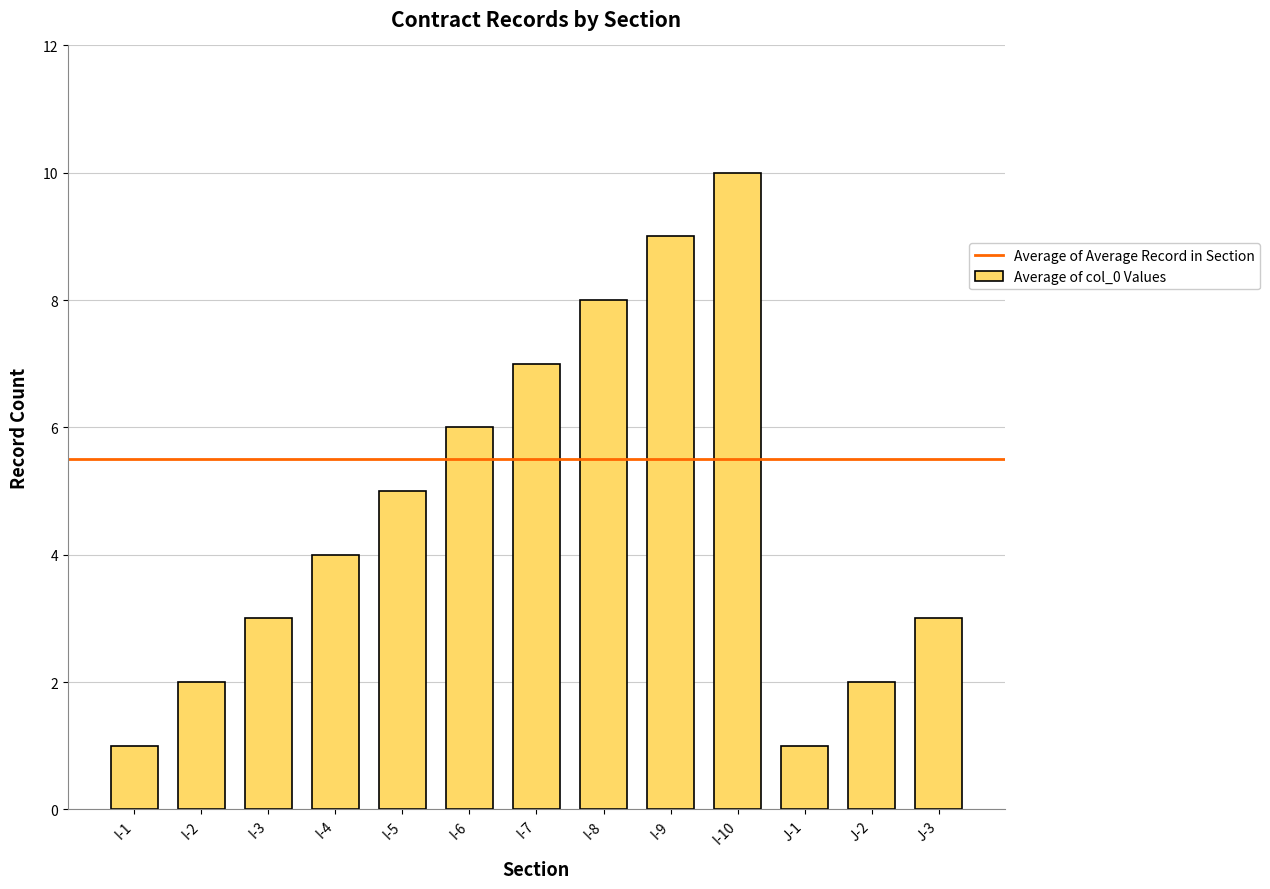

Are the bars grouped side by side (vs. stacked)?

No